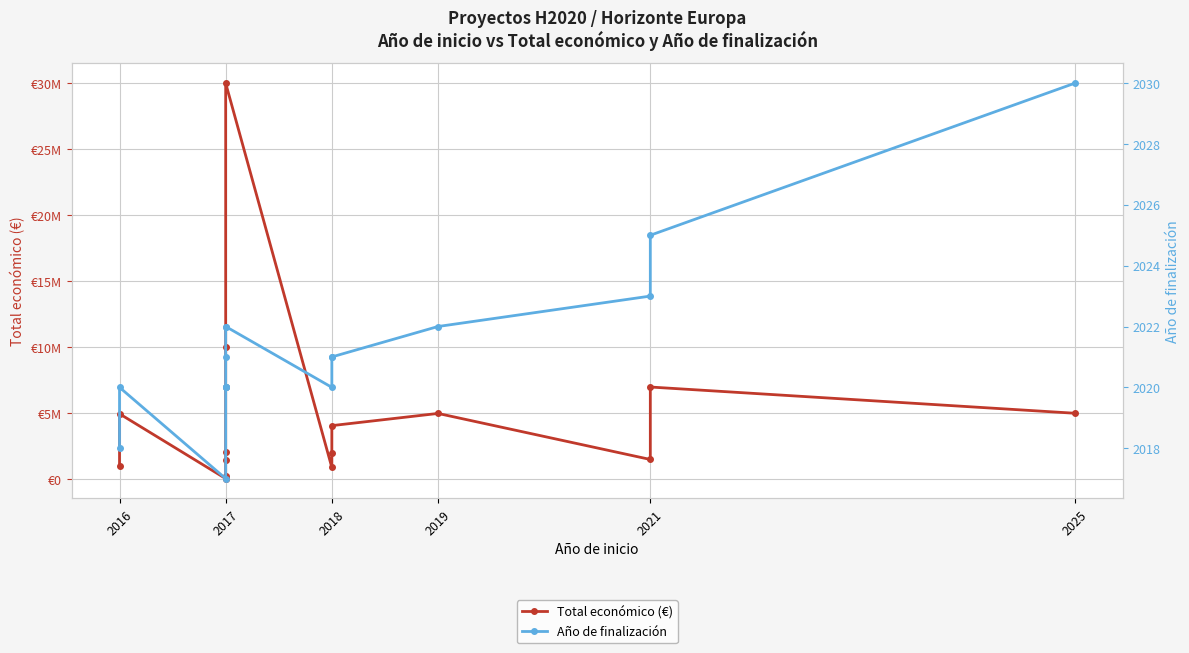

At 2017, list the series in order from smallest to largest.

Año de finalización, Total económico (€)